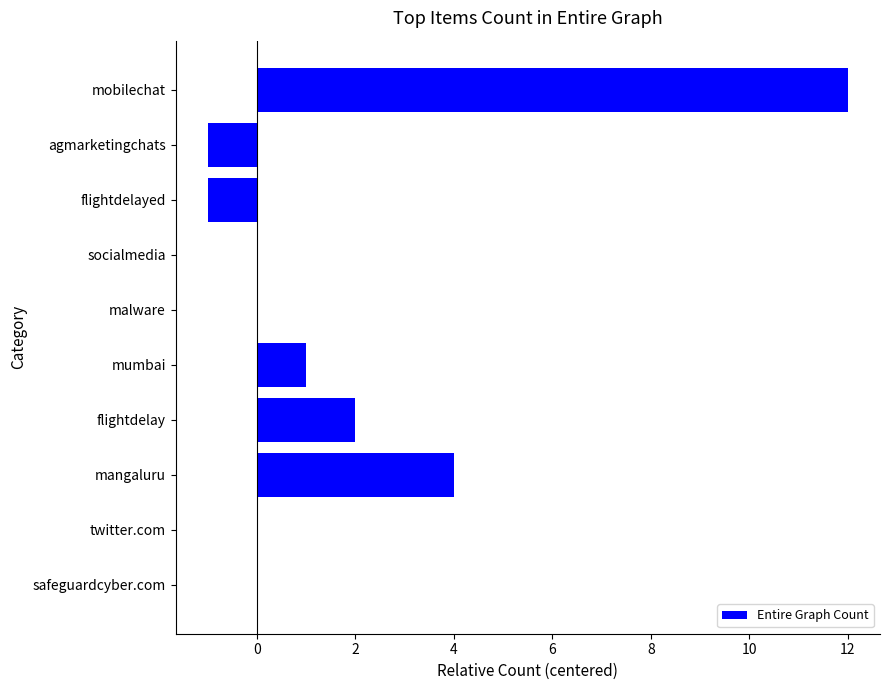

Which category has the highest value across all series?

mobilechat